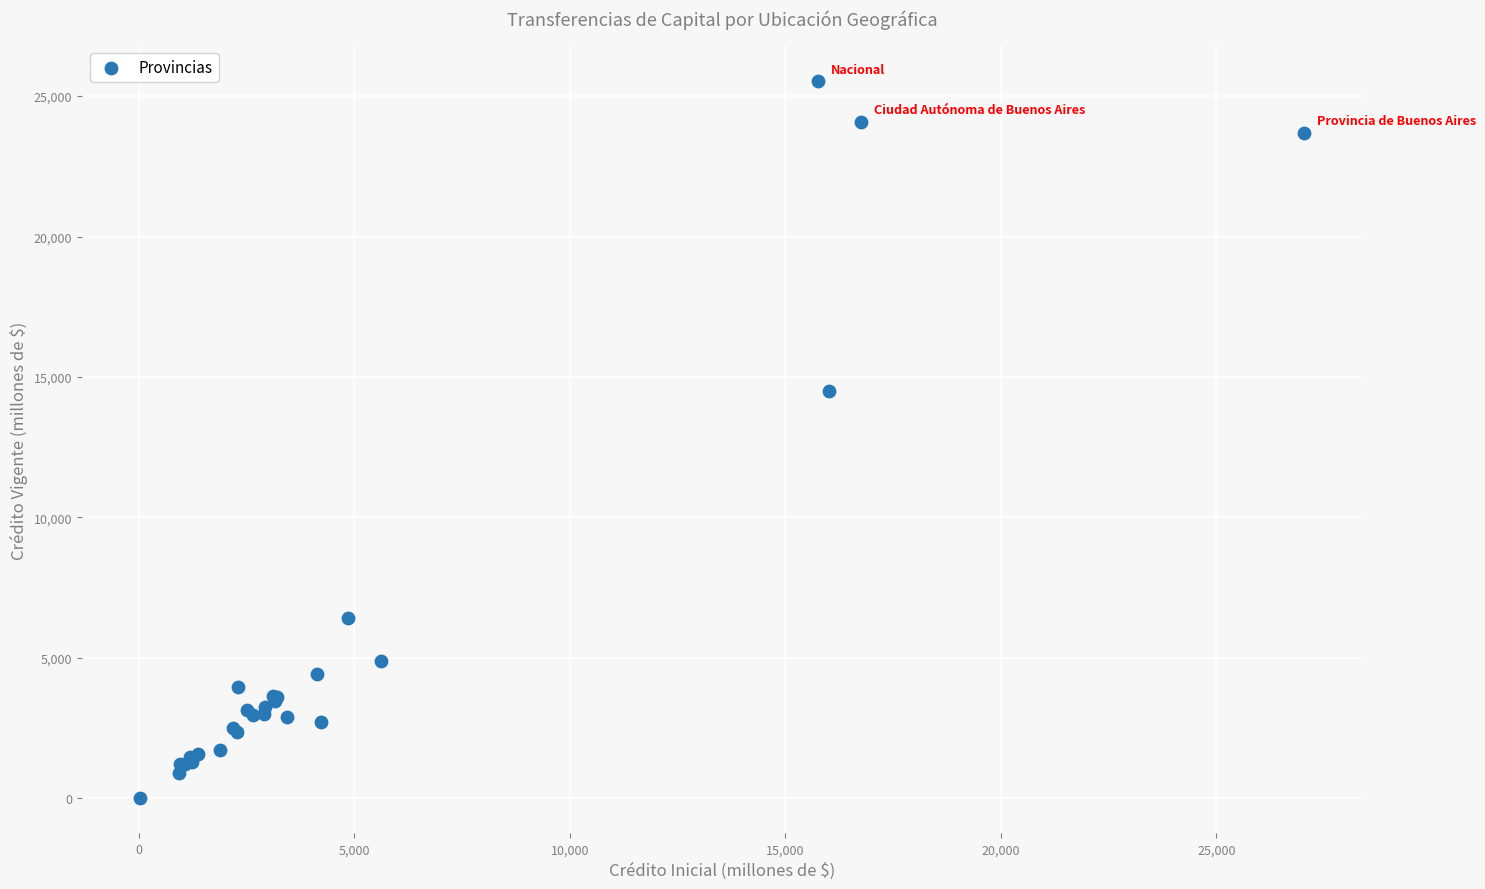

What Y value in the scatter plot is closest to 12776?

14516.2